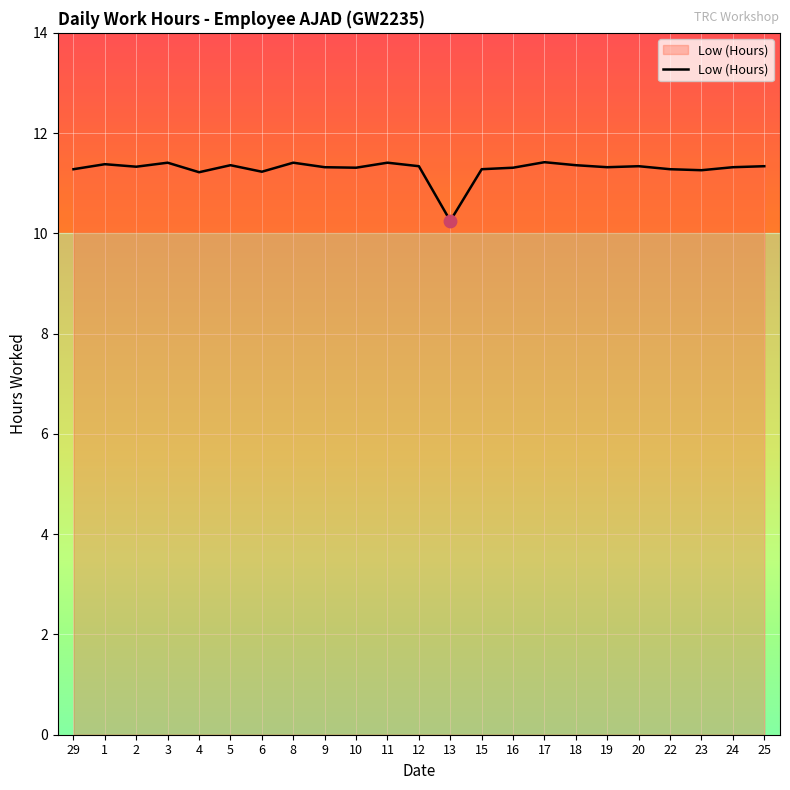

What is the ratio of the value at 9 to the value at 8?

1.0